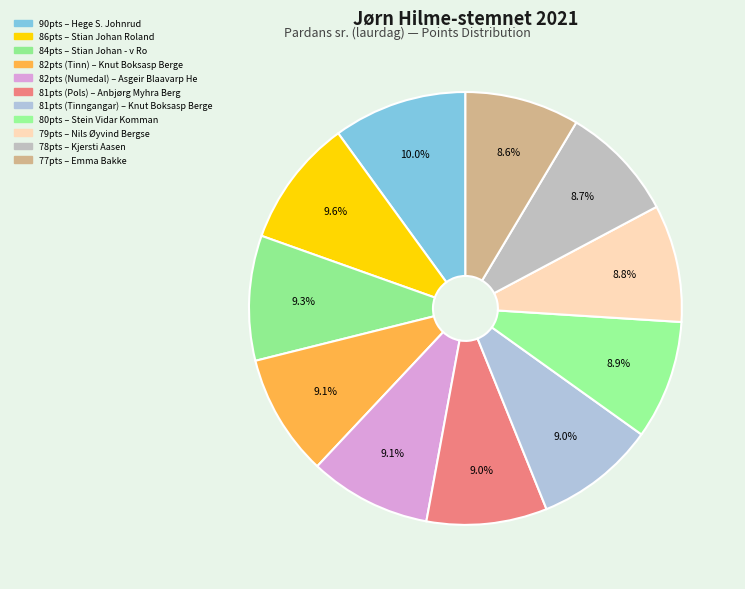

Count the number of slices in the pie.

11